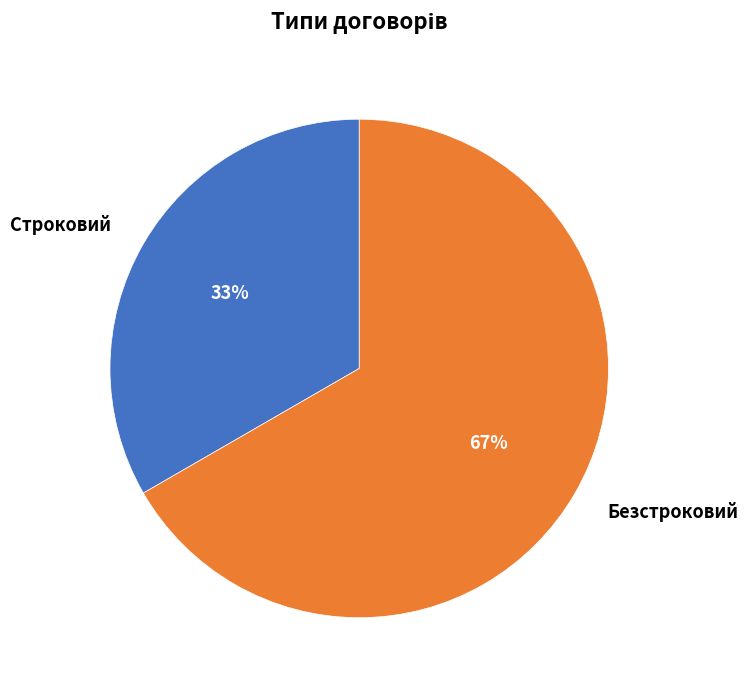

To the nearest percent, what portion does Безстроковий represent?

67%